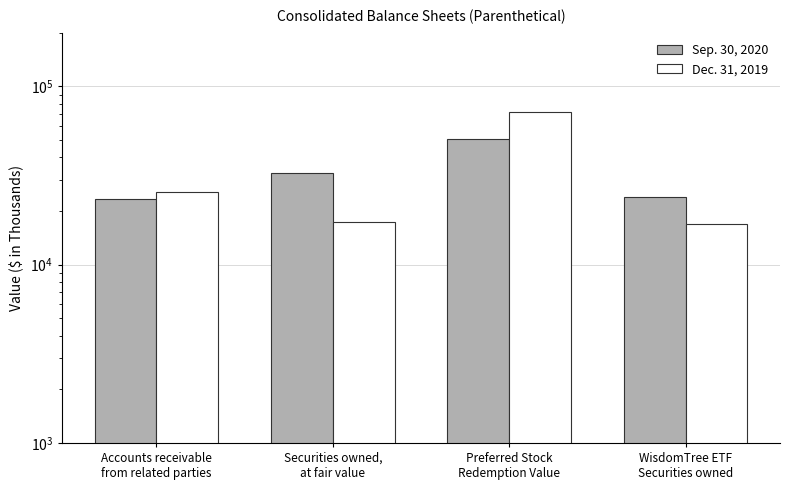

What is the difference between the highest and lowest values at Securities owned,
at fair value?

15255